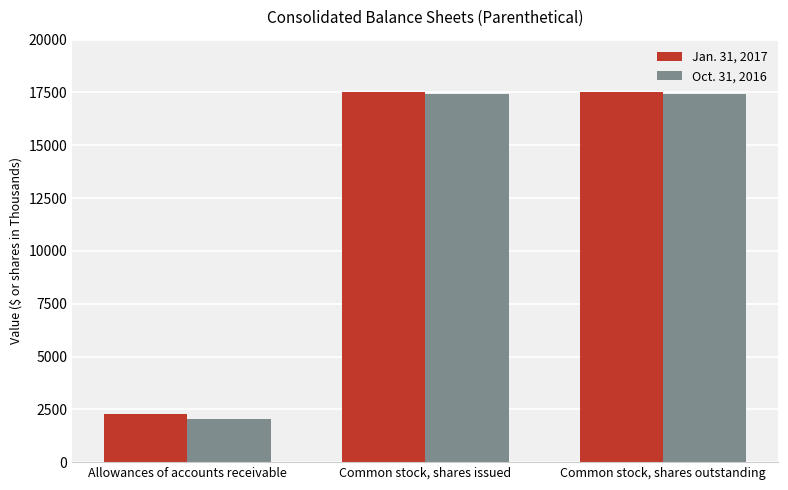

What is the sum of the Oct. 31, 2016 values at Common stock, shares outstanding and Common stock, shares issued?

34880